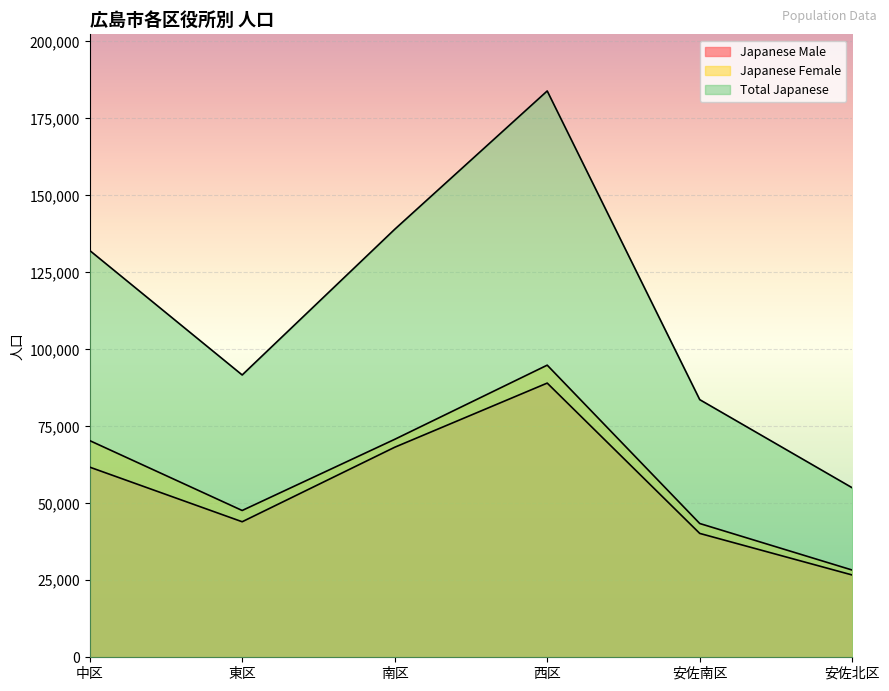

What is the average value of the Japanese Male series?

54994